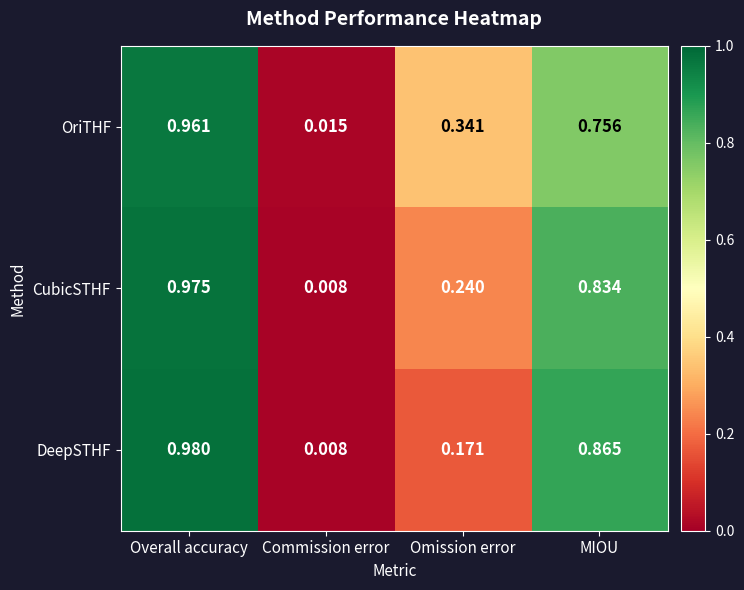

At which label does CubicSTHF reach its minimum?

Commission error